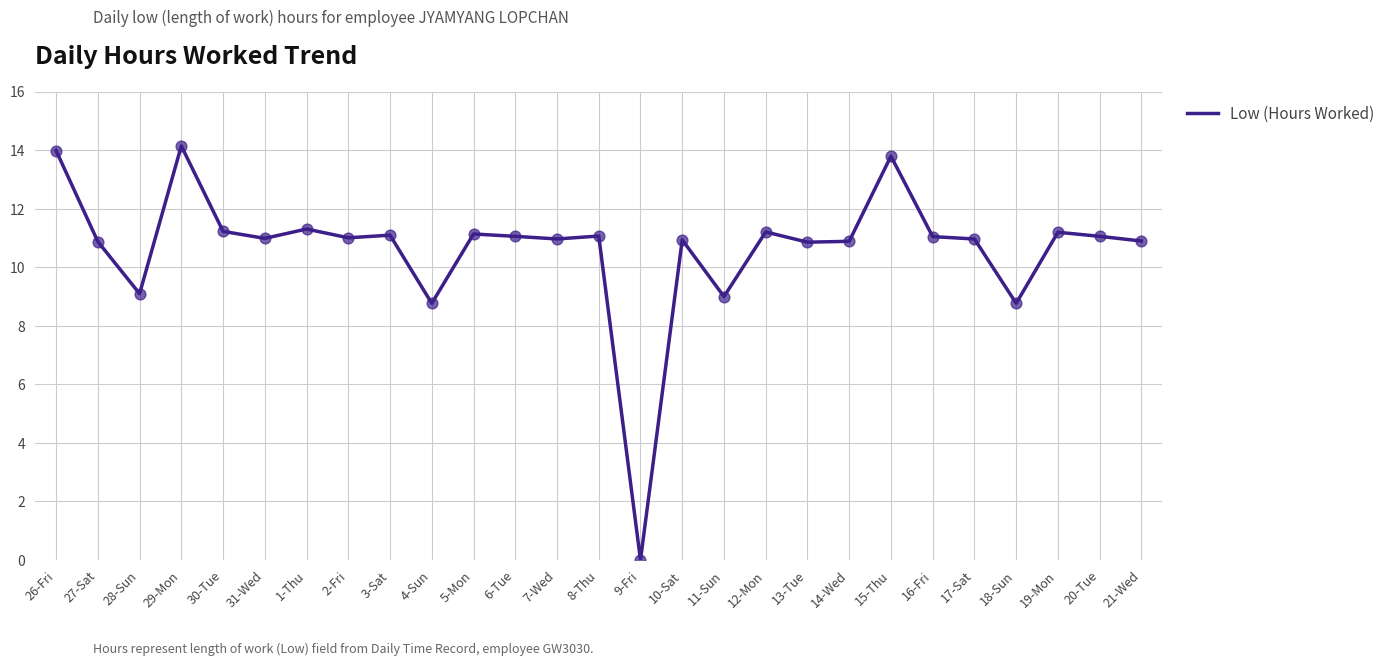

What is the change in value from 31-Wed to 4-Sun?

-2.2